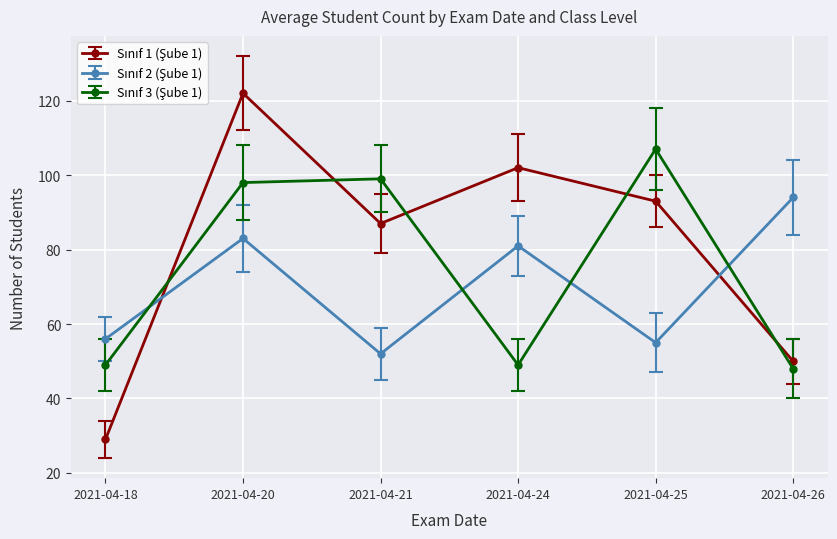

At how many categories does at least one series exceed 35?

6